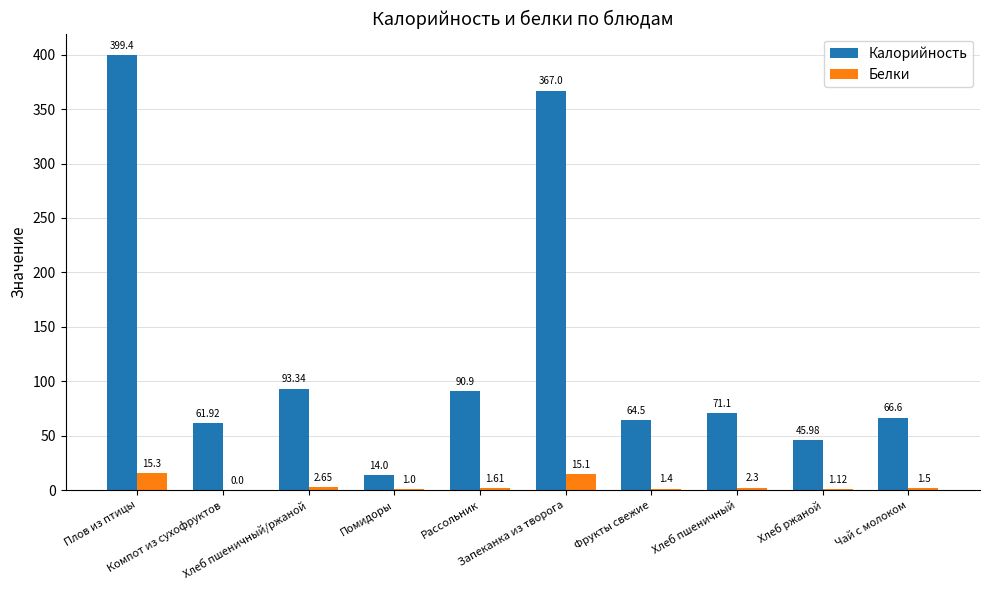

Which series has the largest total across all categories?

Калорийность